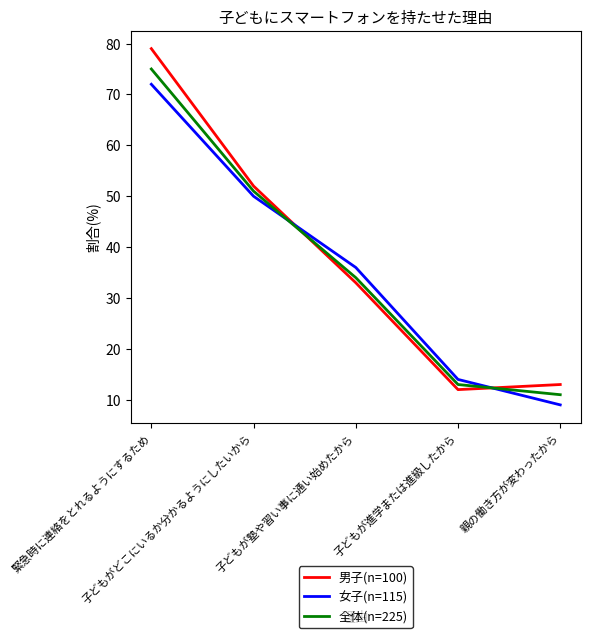

At which category does the chart reach its minimum across all series?

親の働き方が変わったから